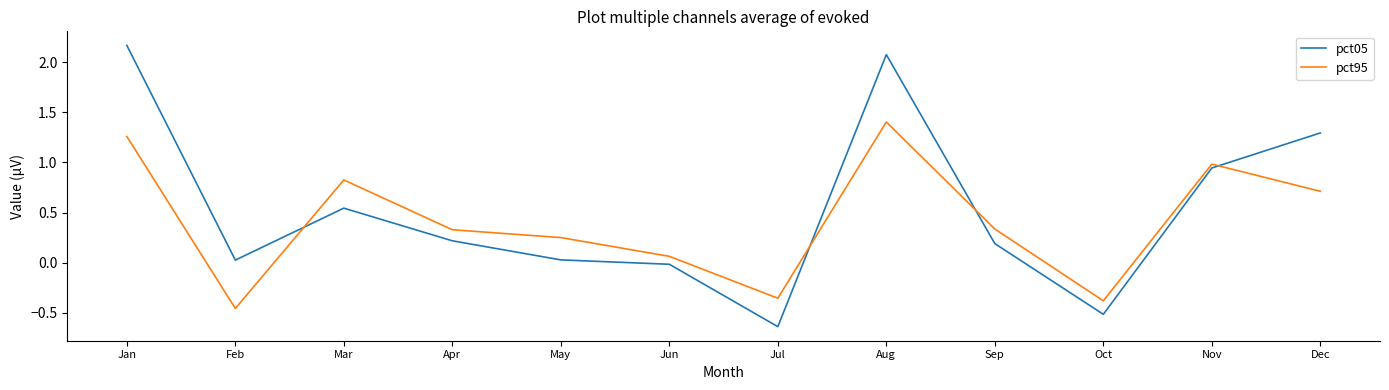

Is it true that pct95 equals -0.8 at Feb?

False